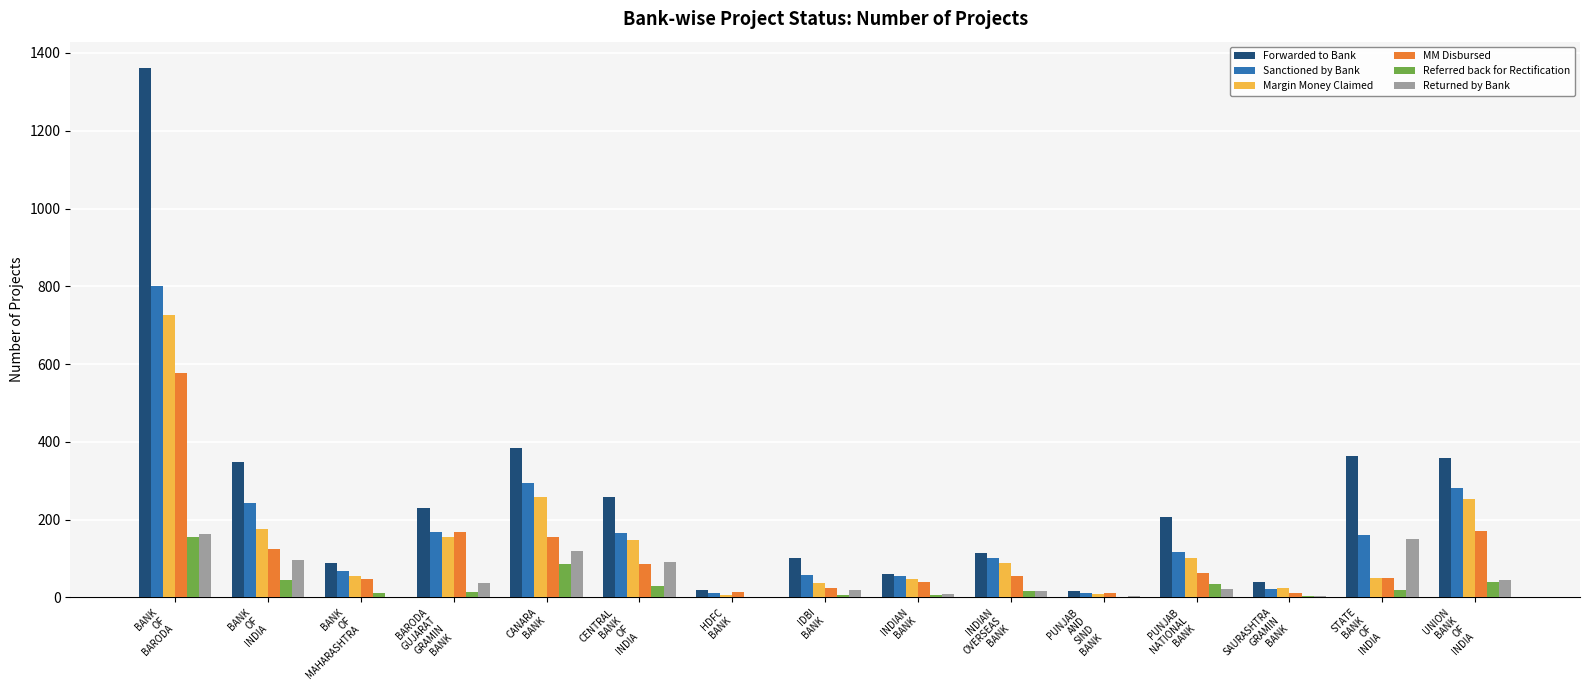

What are all the series names shown in the legend?

Forwarded to Bank, Sanctioned by Bank, Margin Money Claimed, MM Disbursed, Referred back for Rectification, Returned by Bank